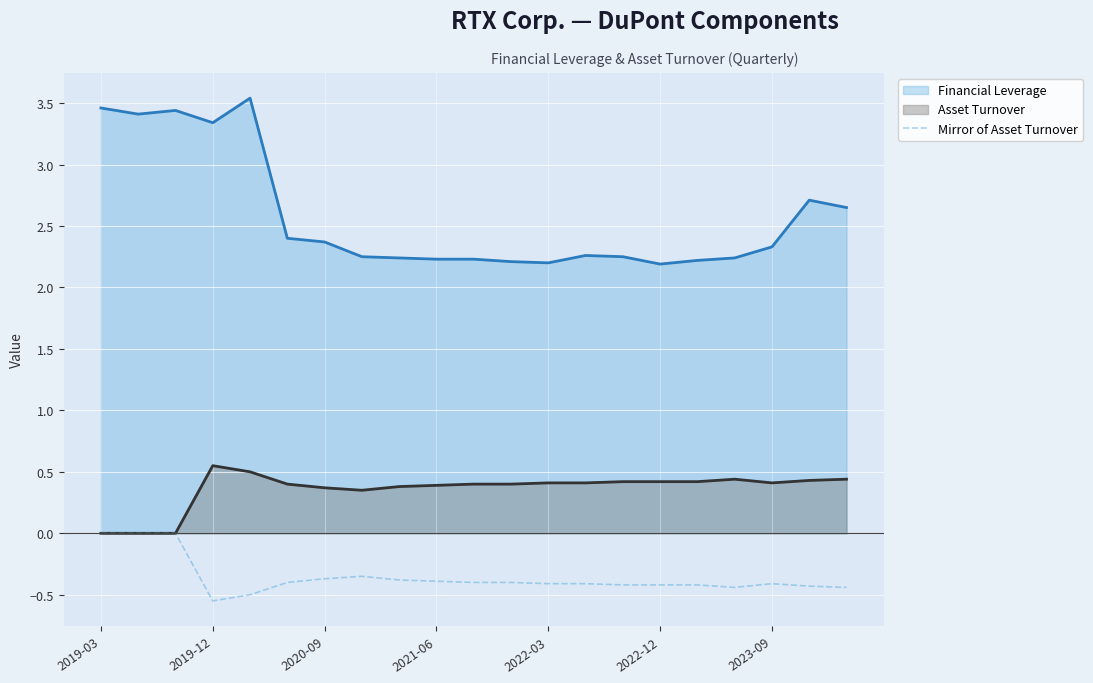

List the series in order of their overall mean, lowest first.

Mirror of Asset Turnover, Asset Turnover, Financial Leverage